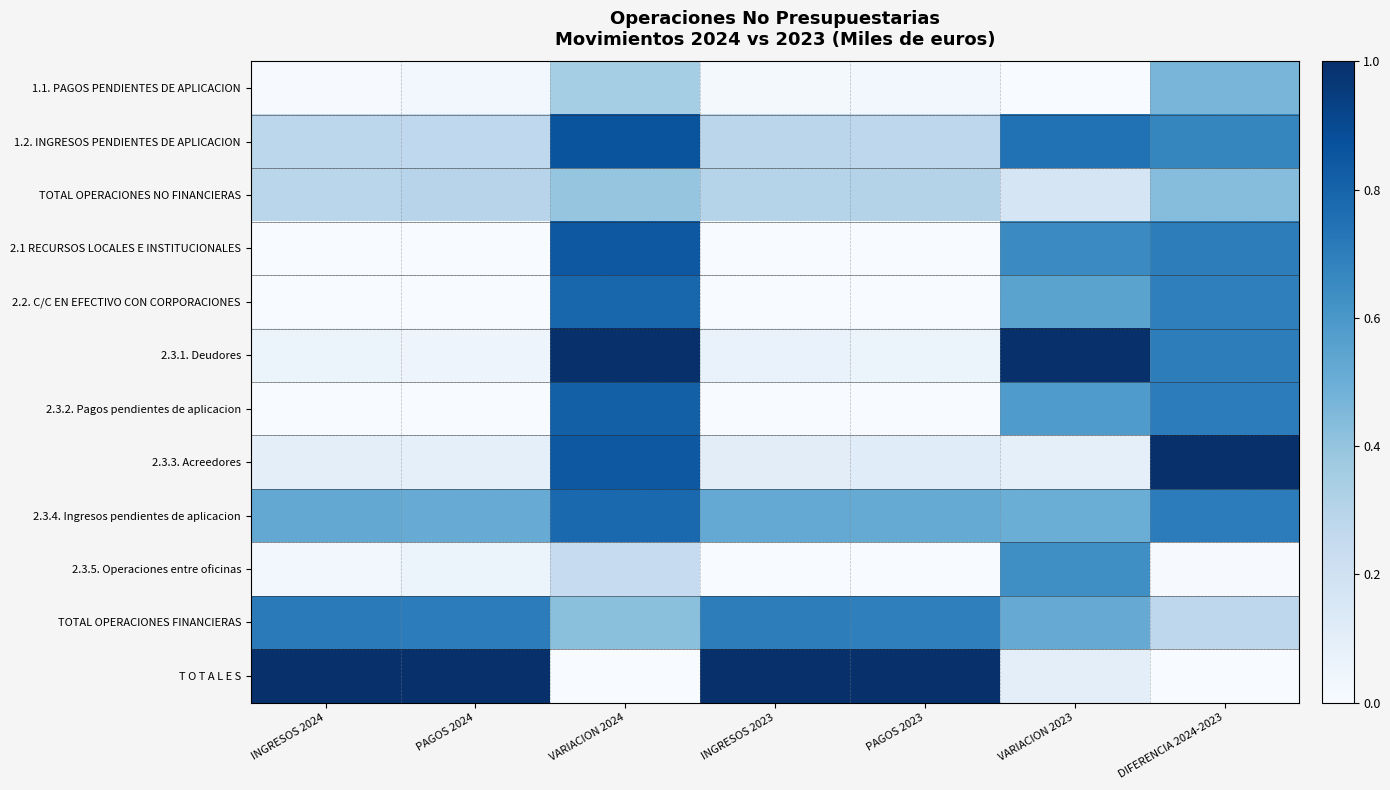

Reading left to right, list all the values displayed in this chart.

1.1. PAGOS PENDIENTES DE APLICACION: INGRESOS 2024=0.0	PAGOS 2024=0.0	VARIACION 2024=0.4	INGRESOS 2023=0.0	PAGOS 2023=0.0	VARIACION 2023=0.0	DIFERENCIA 2024-2023=0.5
1.2. INGRESOS PENDIENTES DE APLICACION: INGRESOS 2024=0.3	PAGOS 2024=0.3	VARIACION 2024=0.9	INGRESOS 2023=0.3	PAGOS 2023=0.3	VARIACION 2023=0.7	DIFERENCIA 2024-2023=0.7
TOTAL OPERACIONES NO FINANCIERAS: INGRESOS 2024=0.3	PAGOS 2024=0.3	VARIACION 2024=0.4	INGRESOS 2023=0.3	PAGOS 2023=0.3	VARIACION 2023=0.2	DIFERENCIA 2024-2023=0.4
2.1 RECURSOS LOCALES E INSTITUCIONALES: INGRESOS 2024=0.0	PAGOS 2024=0.0	VARIACION 2024=0.8	INGRESOS 2023=0.0	PAGOS 2023=0.0	VARIACION 2023=0.7	DIFERENCIA 2024-2023=0.7
2.2. C/C EN EFECTIVO CON CORPORACIONES: INGRESOS 2024=0.0	PAGOS 2024=0.0	VARIACION 2024=0.8	INGRESOS 2023=0.0	PAGOS 2023=0.0	VARIACION 2023=0.5	DIFERENCIA 2024-2023=0.7
2.3.1. Deudores: INGRESOS 2024=0.1	PAGOS 2024=0.0	VARIACION 2024=1.0	INGRESOS 2023=0.1	PAGOS 2023=0.1	VARIACION 2023=1.0	DIFERENCIA 2024-2023=0.7
2.3.2. Pagos pendientes de aplicacion: INGRESOS 2024=0.0	PAGOS 2024=0.0	VARIACION 2024=0.8	INGRESOS 2023=0.0	PAGOS 2023=0.0	VARIACION 2023=0.6	DIFERENCIA 2024-2023=0.7
2.3.3. Acreedores: INGRESOS 2024=0.1	PAGOS 2024=0.1	VARIACION 2024=0.8	INGRESOS 2023=0.1	PAGOS 2023=0.1	VARIACION 2023=0.1	DIFERENCIA 2024-2023=1.0
2.3.4. Ingresos pendientes de aplicacion: INGRESOS 2024=0.5	PAGOS 2024=0.5	VARIACION 2024=0.8	INGRESOS 2023=0.5	PAGOS 2023=0.5	VARIACION 2023=0.5	DIFERENCIA 2024-2023=0.7
2.3.5. Operaciones entre oficinas: INGRESOS 2024=0.0	PAGOS 2024=0.1	VARIACION 2024=0.2	INGRESOS 2023=0.0	PAGOS 2023=0.0	VARIACION 2023=0.6	DIFERENCIA 2024-2023=0.0
TOTAL OPERACIONES FINANCIERAS: INGRESOS 2024=0.7	PAGOS 2024=0.7	VARIACION 2024=0.4	INGRESOS 2023=0.7	PAGOS 2023=0.7	VARIACION 2023=0.5	DIFERENCIA 2024-2023=0.3
T O T A L E S: INGRESOS 2024=1.0	PAGOS 2024=1.0	VARIACION 2024=0.0	INGRESOS 2023=1.0	PAGOS 2023=1.0	VARIACION 2023=0.1	DIFERENCIA 2024-2023=0.0